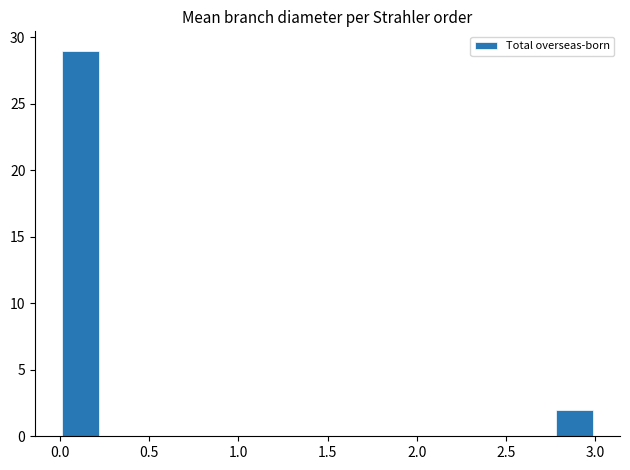

What is the height of the bar covering 0.00 to 0.25 on the x-axis? Neither the bar edges nor the heights are printed on the chart, so give them approximately, as read against the axes.

29